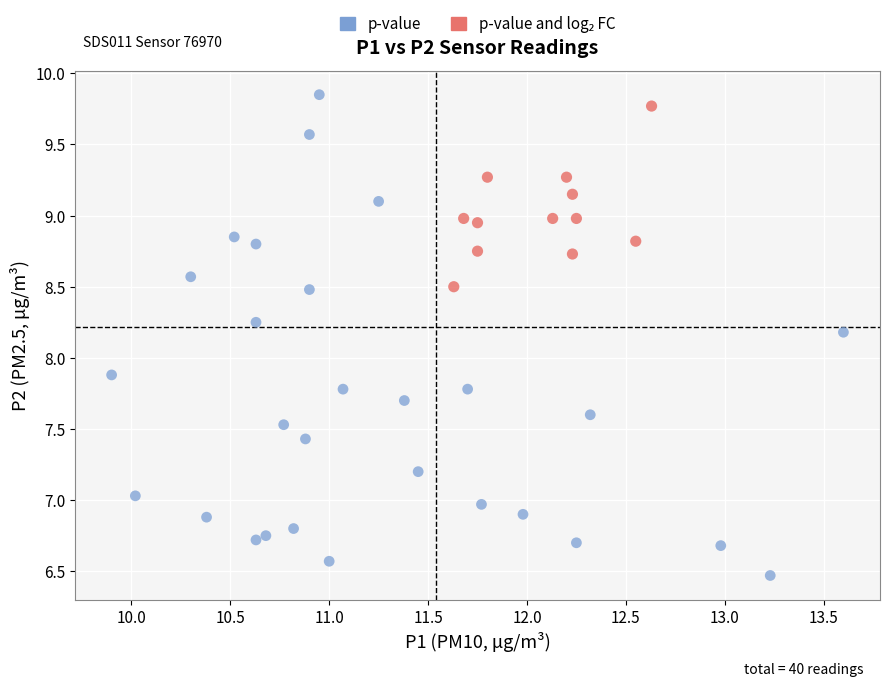

Which series has the widest spread of Y values?

p-value